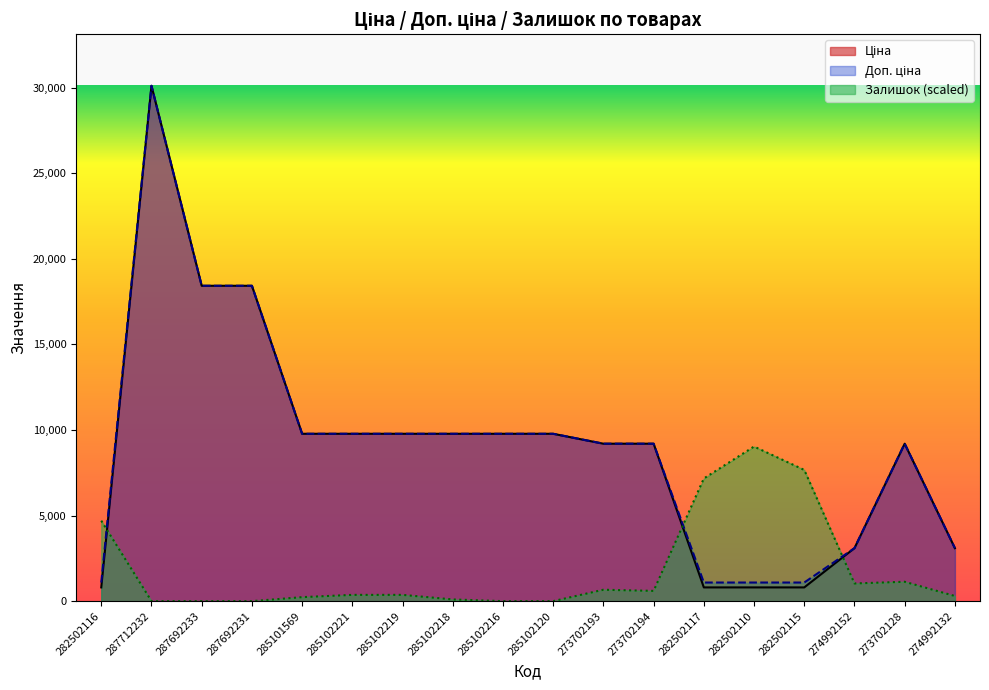

What are all the series names shown in the legend?

Ціна, Доп. ціна, Залишок